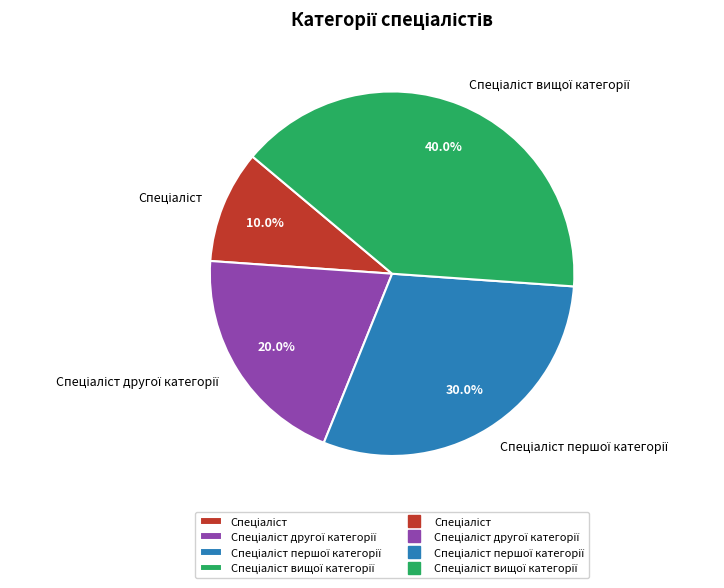

Is there any slice that represents more than half of the pie?

No